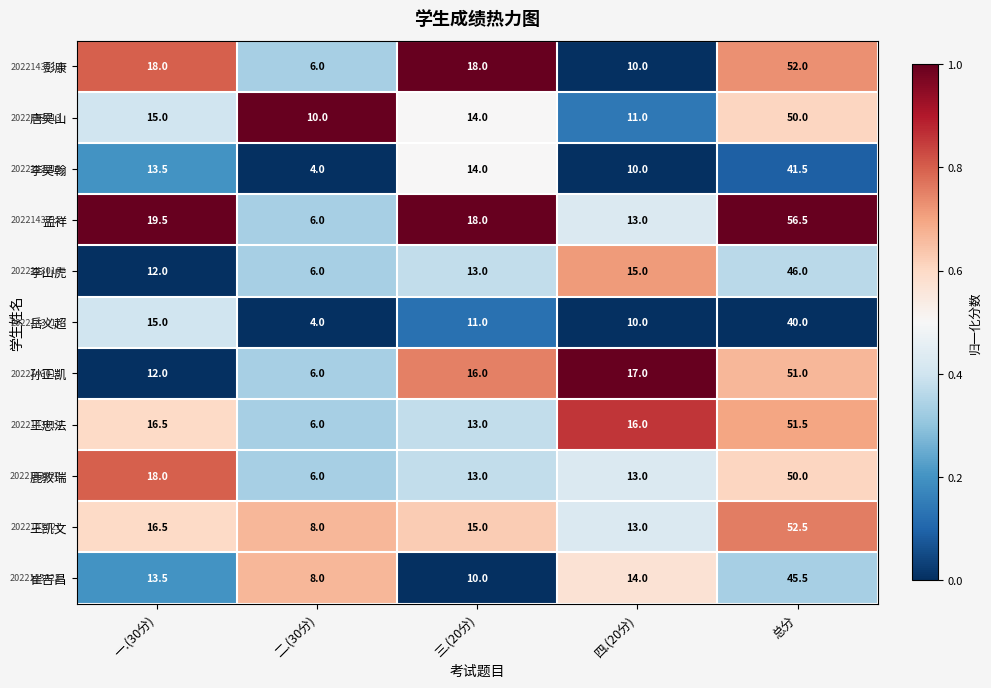

Which category has the highest value in the 王忠法 series?

总分